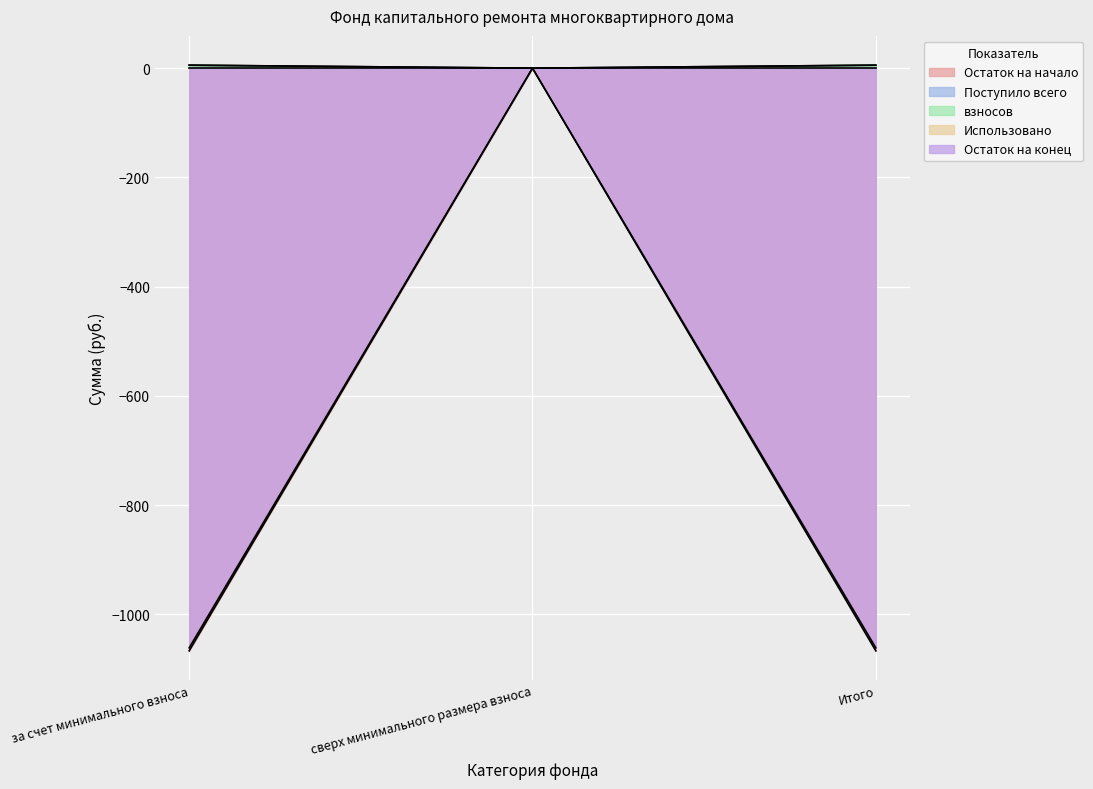

At which label does Поступило всего first exceed 5?

за счет минимального взноса